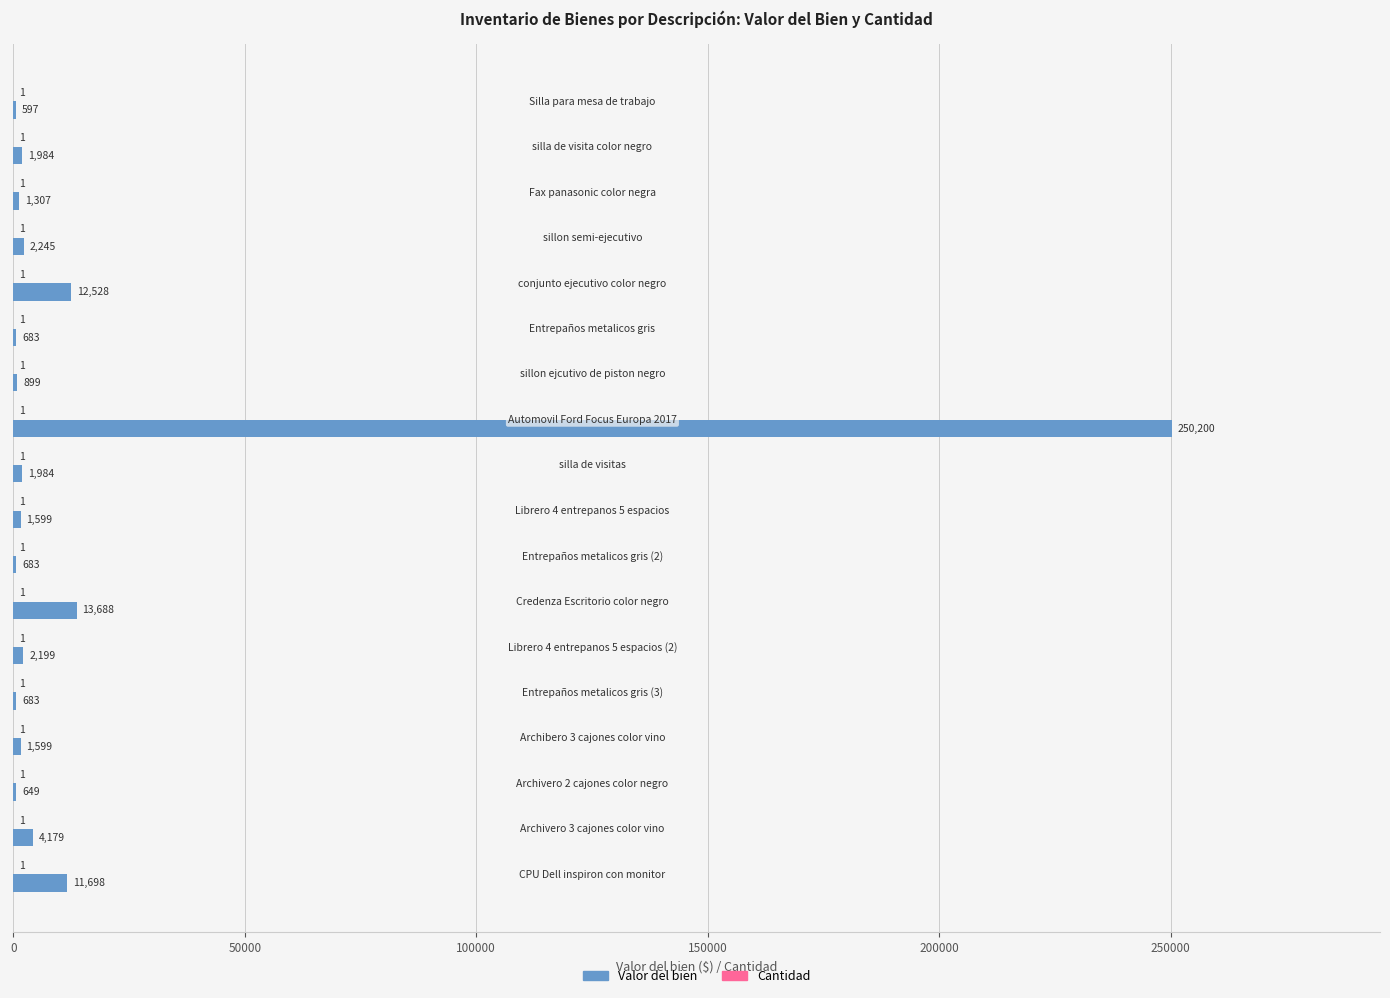

Which series has the largest total across all categories?

Valor del bien